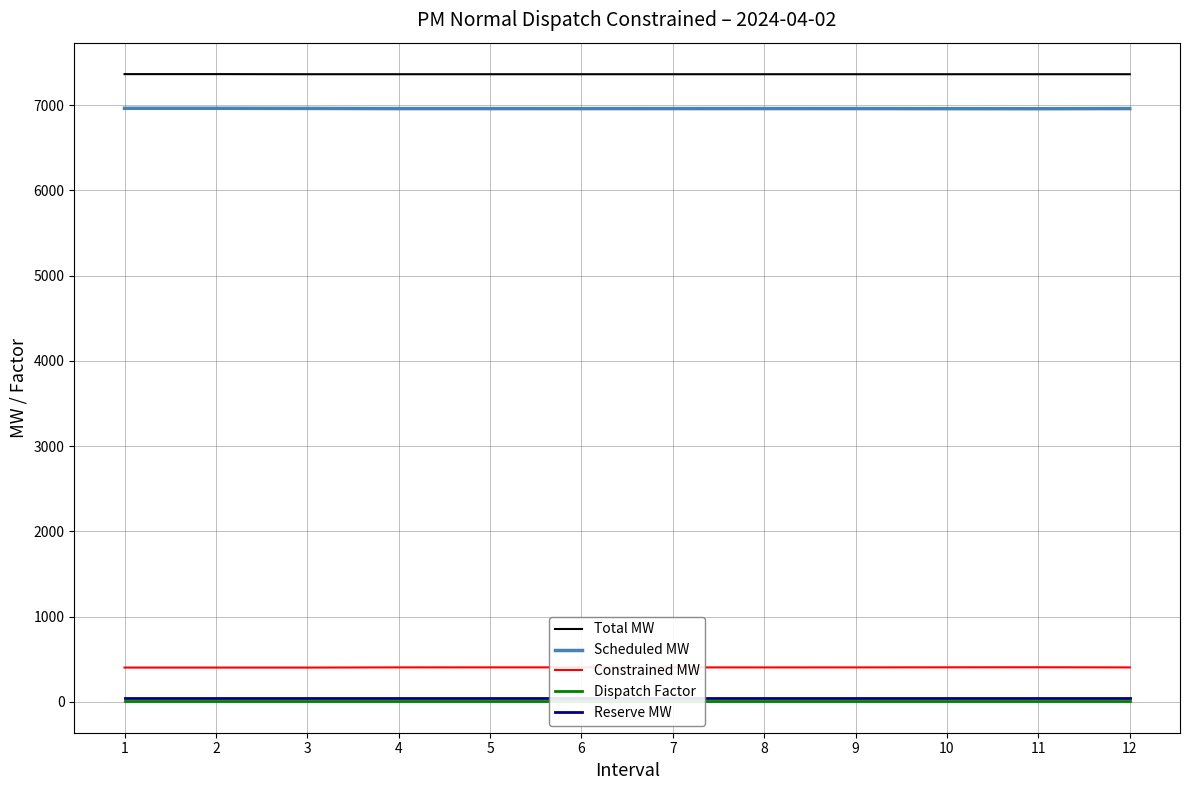

The value of Scheduled MW at 10 is 2285.2. True or false?

False